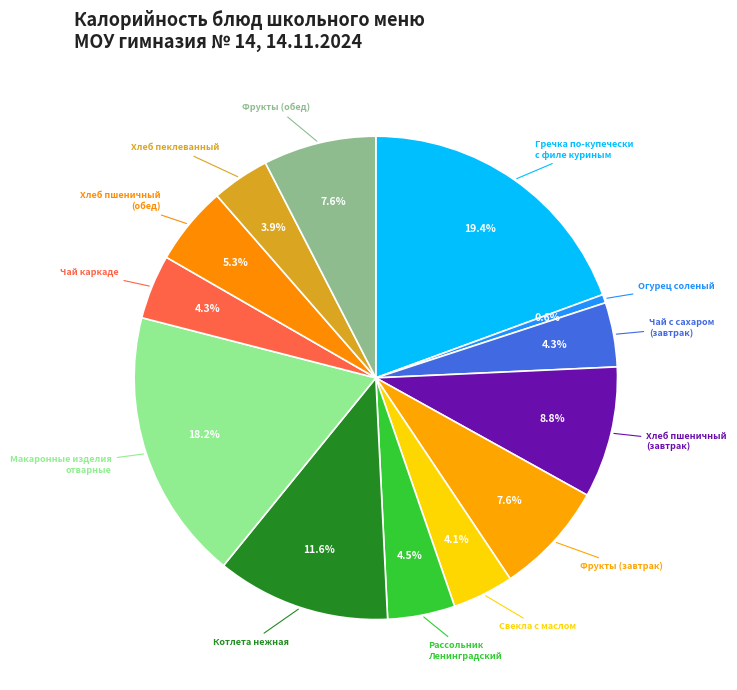

Which slice is the largest?

Гречка по-купечески
с филе куриным